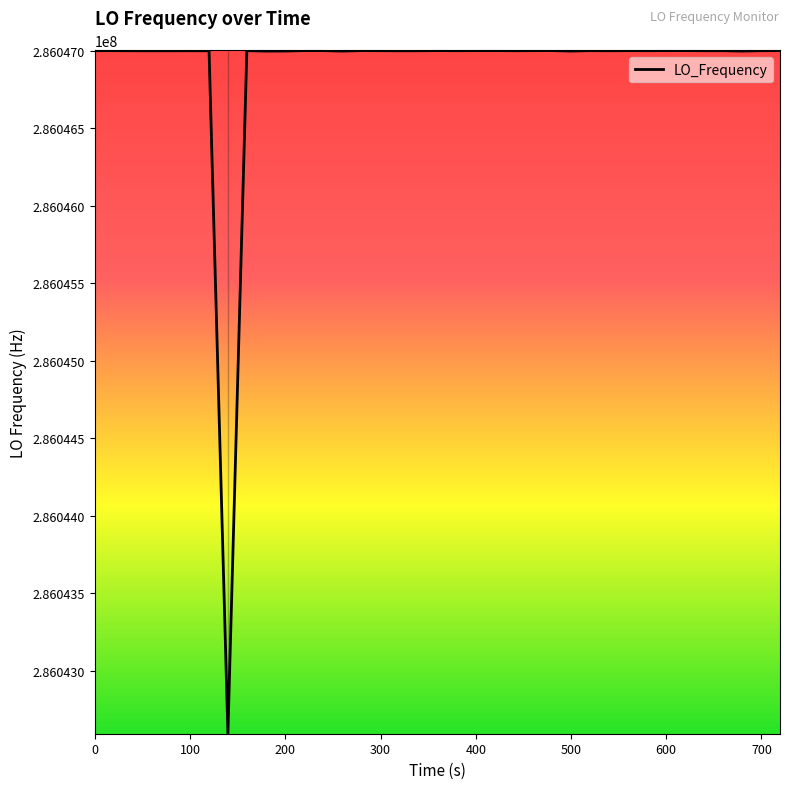

What is the maximum value shown in the chart?

286047001.2